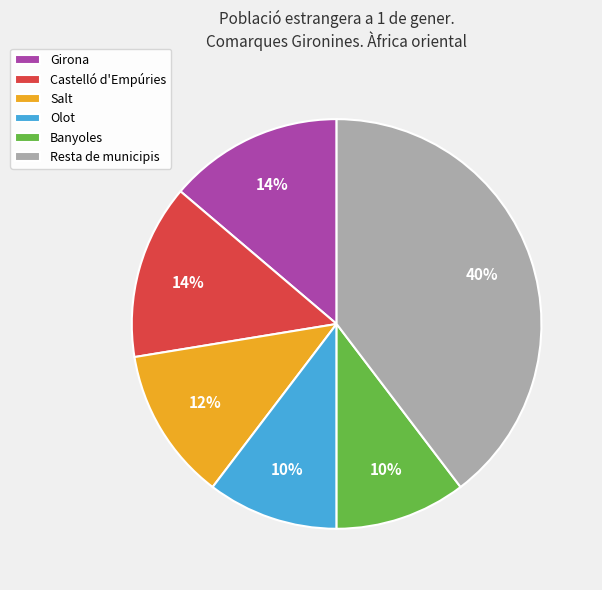

What is the ratio of the value at Resta de municipis to the value at Salt?

3.3